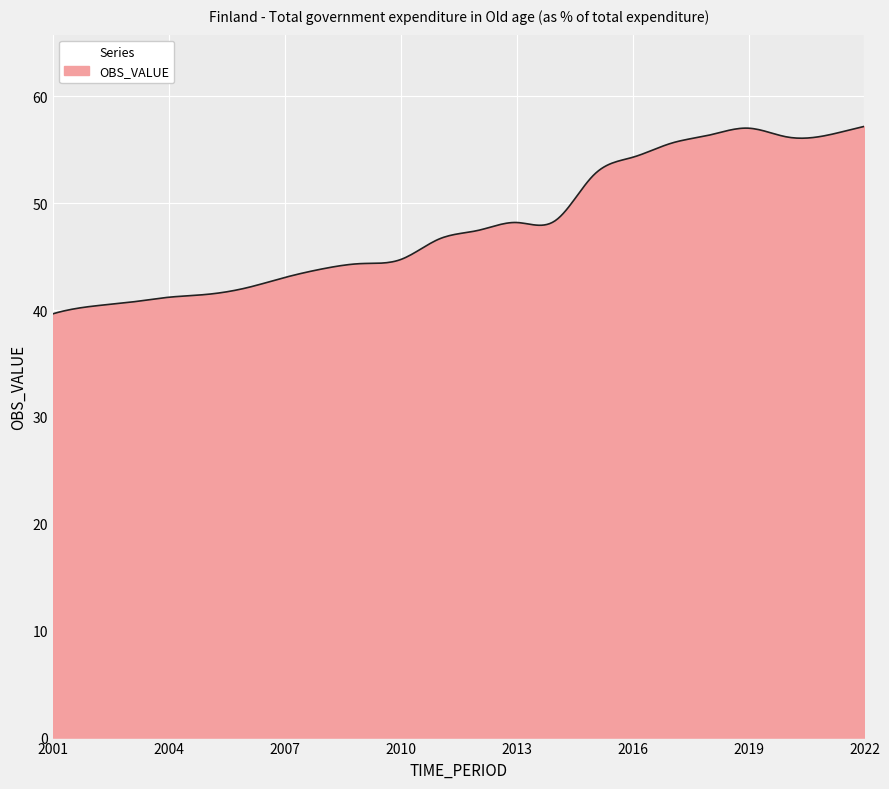

What is the difference between the maximum and minimum values?

17.5